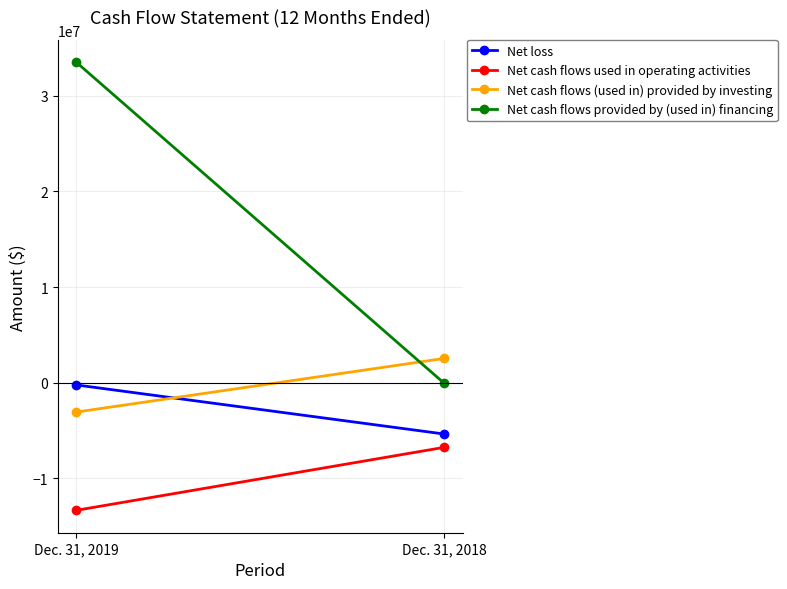

Is the value of Net cash flows used in operating activities at Dec. 31, 2018 greater than the value of Net cash flows provided by (used in) financing at Dec. 31, 2018?

No